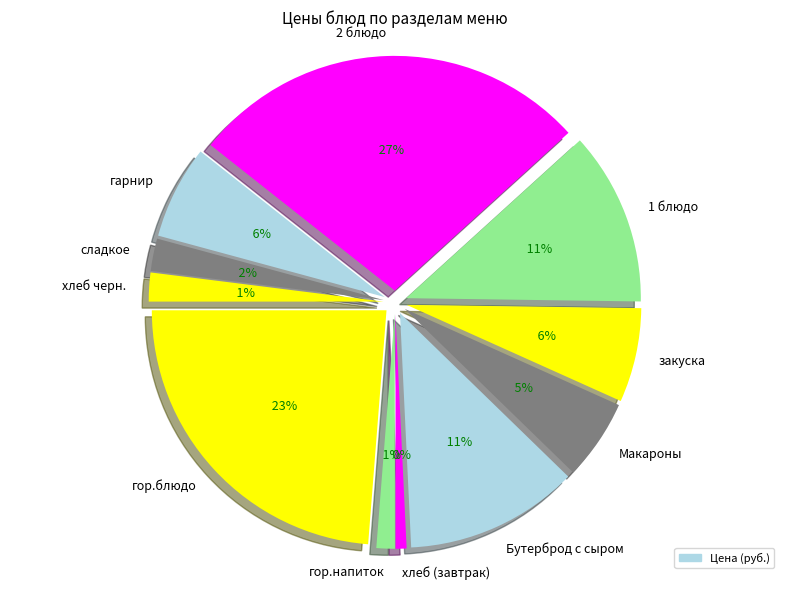

To the nearest percent, what is the difference between the largest and smallest slice percentages?

27%